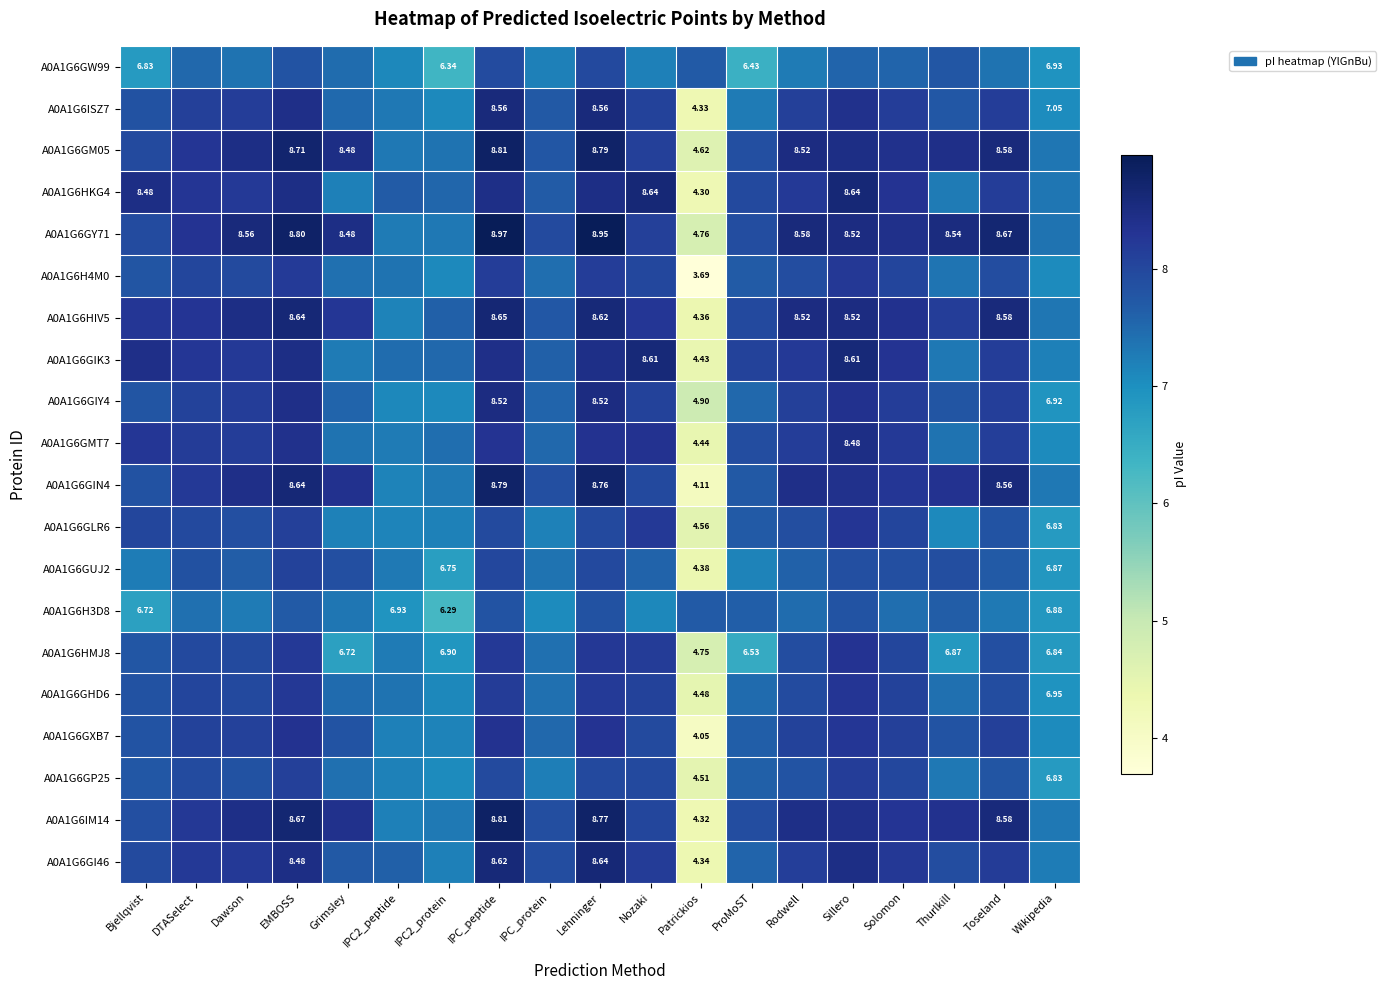

What is the difference between the second highest and minimum values in the A0A1G6HKG4 series?

4.3